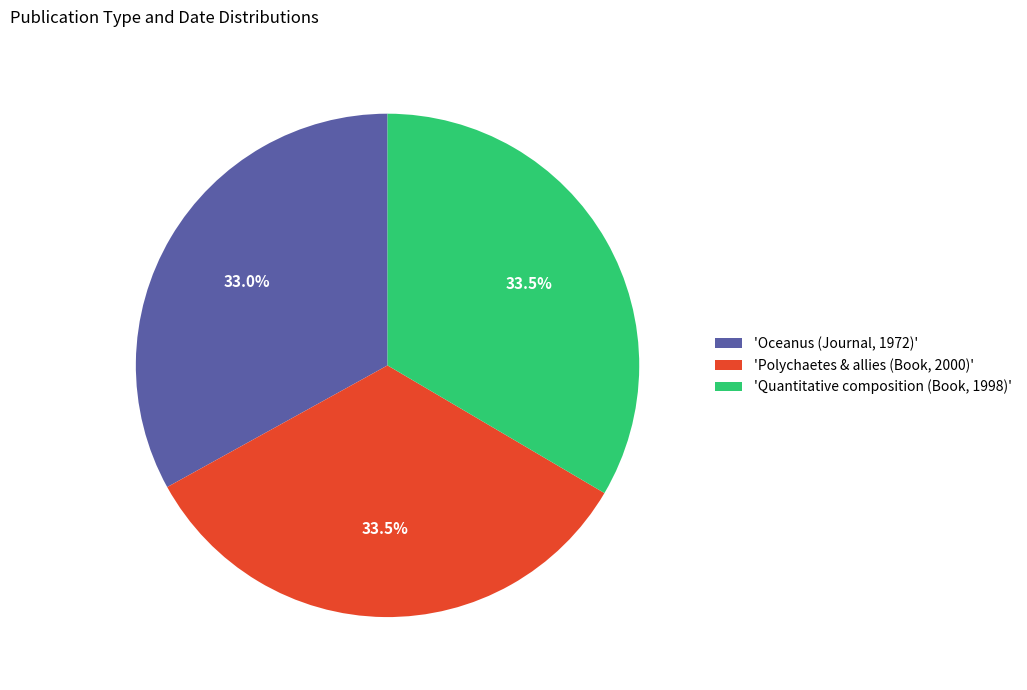

What is the ratio of the value at 'Oceanus (Journal, 1972)' to the value at 'Polychaetes & allies (Book, 2000)'?

1.0